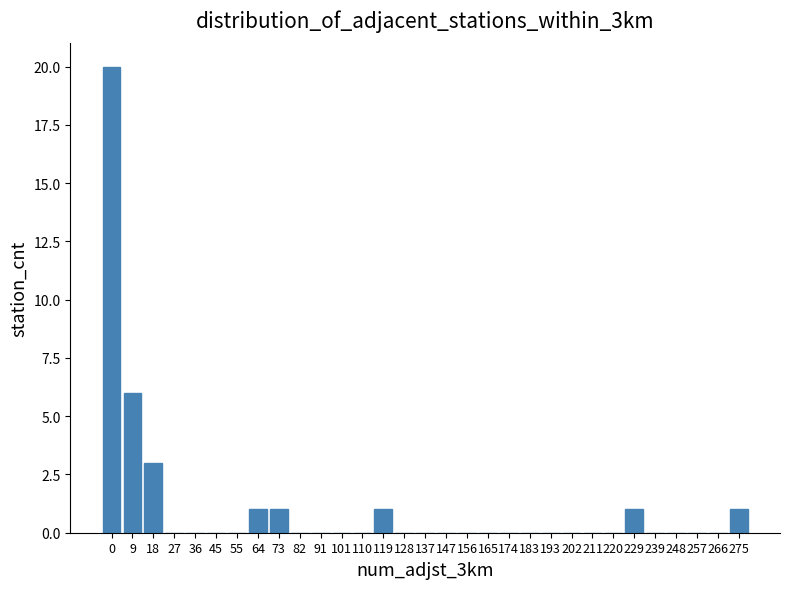

What is the maximum value shown in the chart?

20